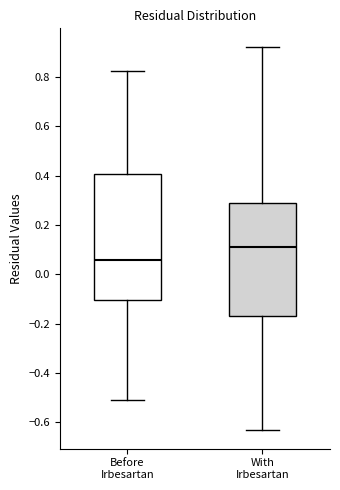

Which box's median line is the lowest?

Before Irbesartan